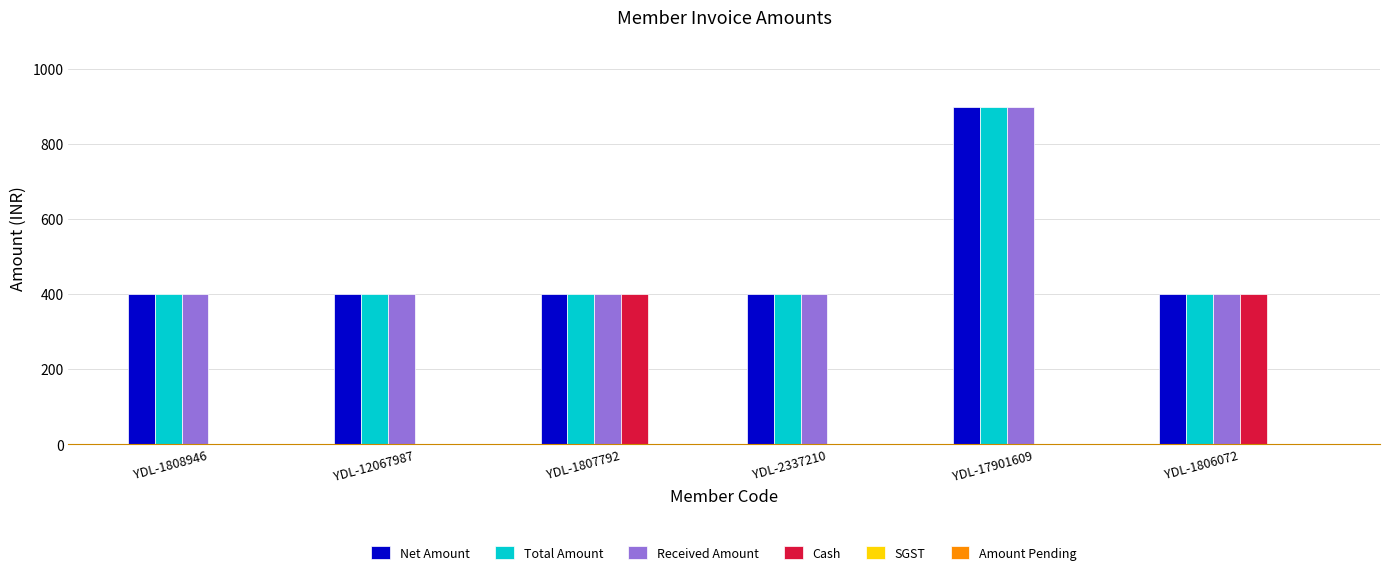

True or false: Total Amount has a value of 400 at YDL-1808946.

True